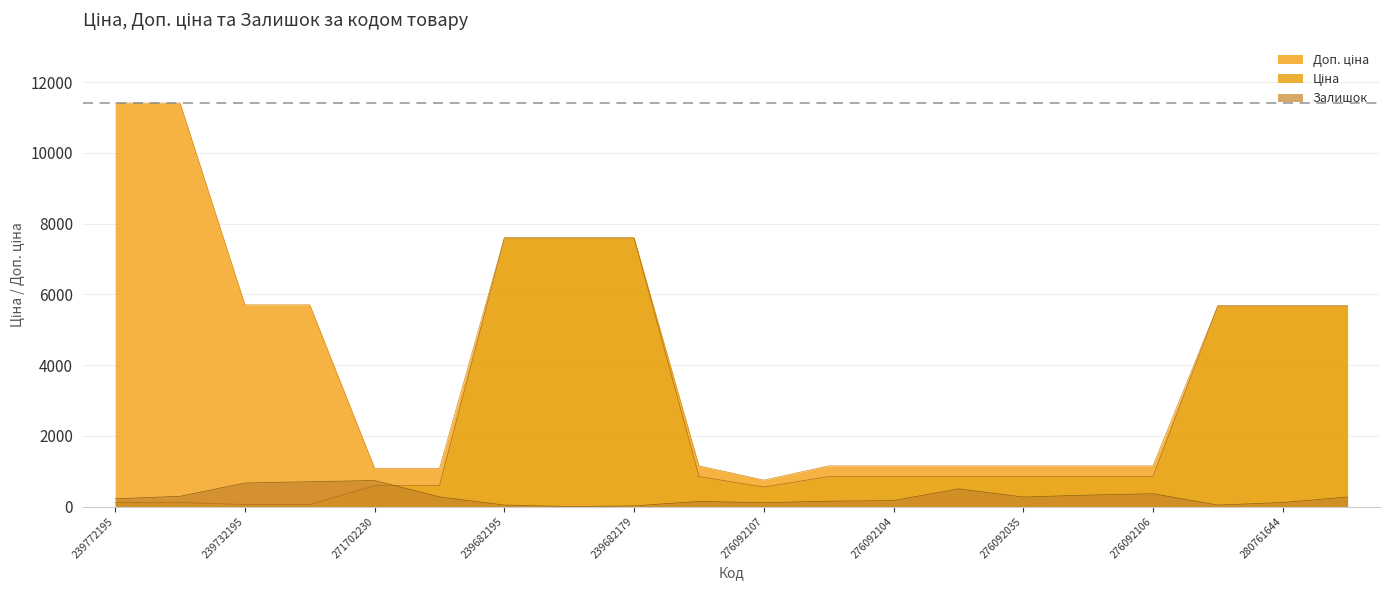

What is the value of the Ціна point at the 2nd from the left?

114.1